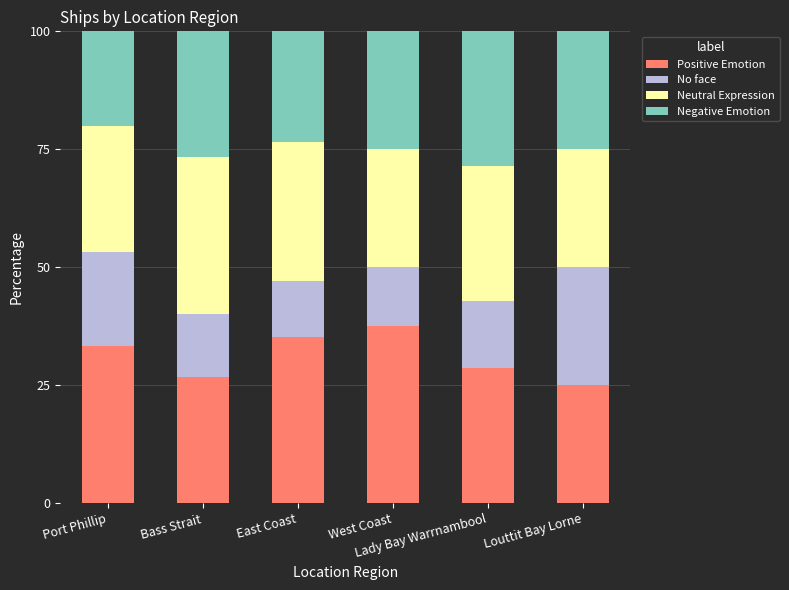

What is the minimum value for Positive Emotion?

25.0